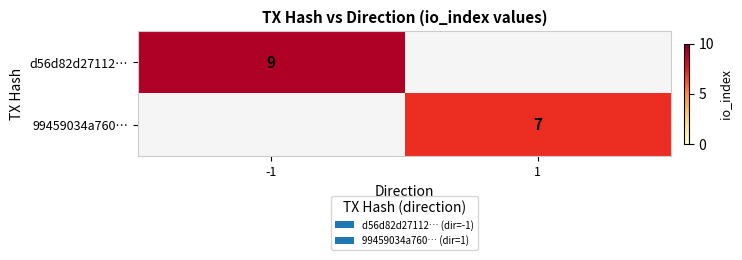

True or false: d56d82d27112… has a value of 13 at -1.

False